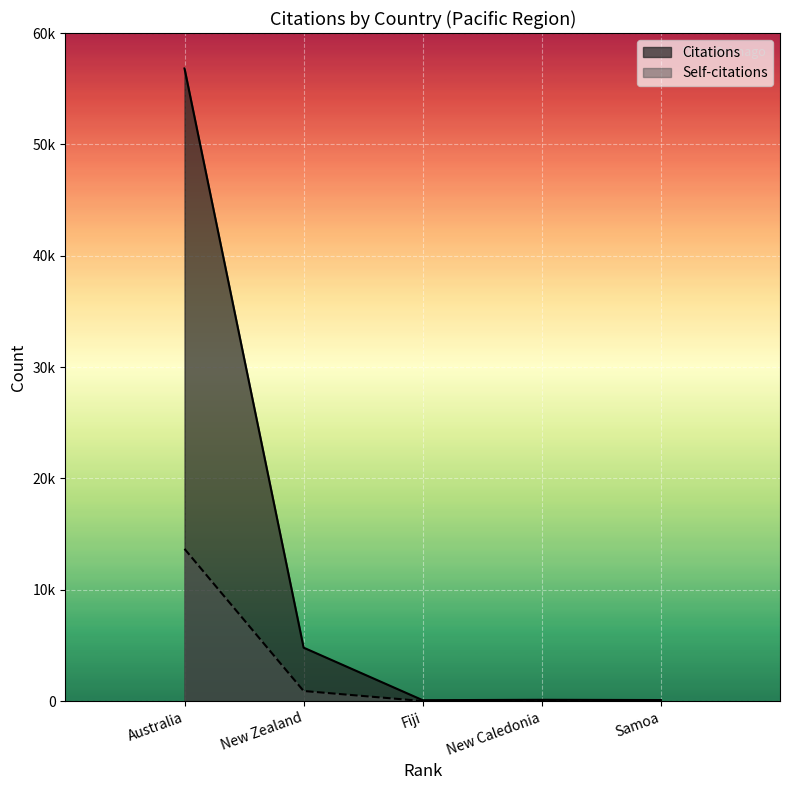

The Citations series shows 28 at Samoa. True or false?

False